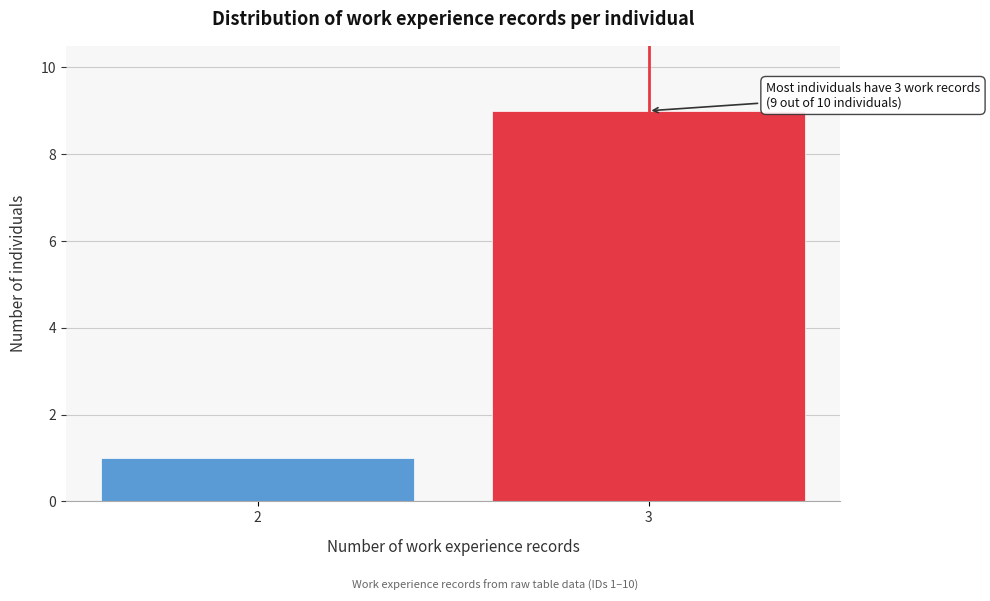

Reading left to right, transcribe all the data shown in this chart.

1	9